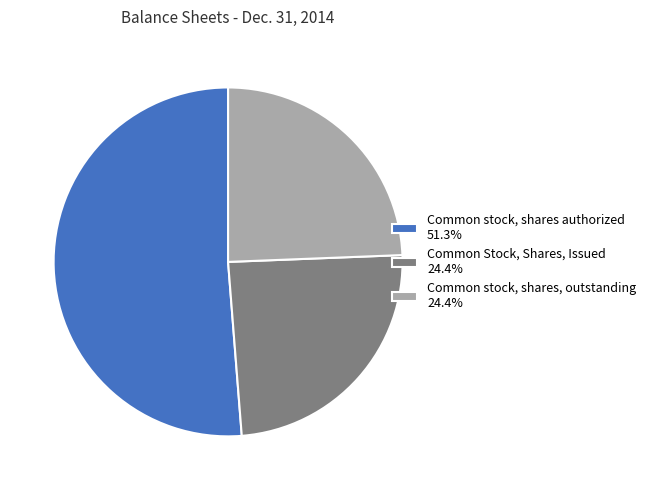

Which slice represents more than half of the pie?

Common stock, shares authorized